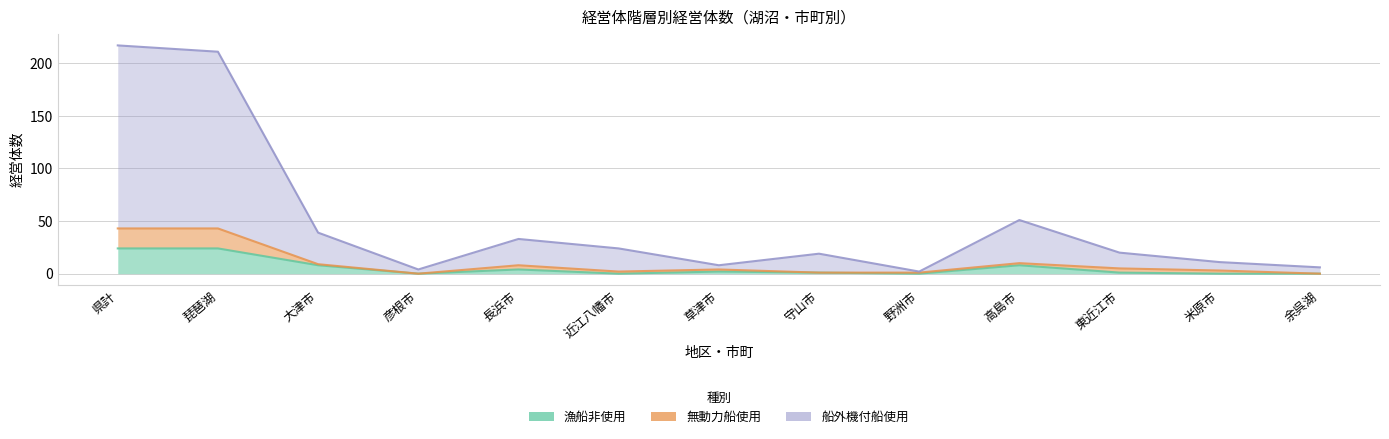

Is it true that 船外機付船使用 equals 375 at 県計?

False